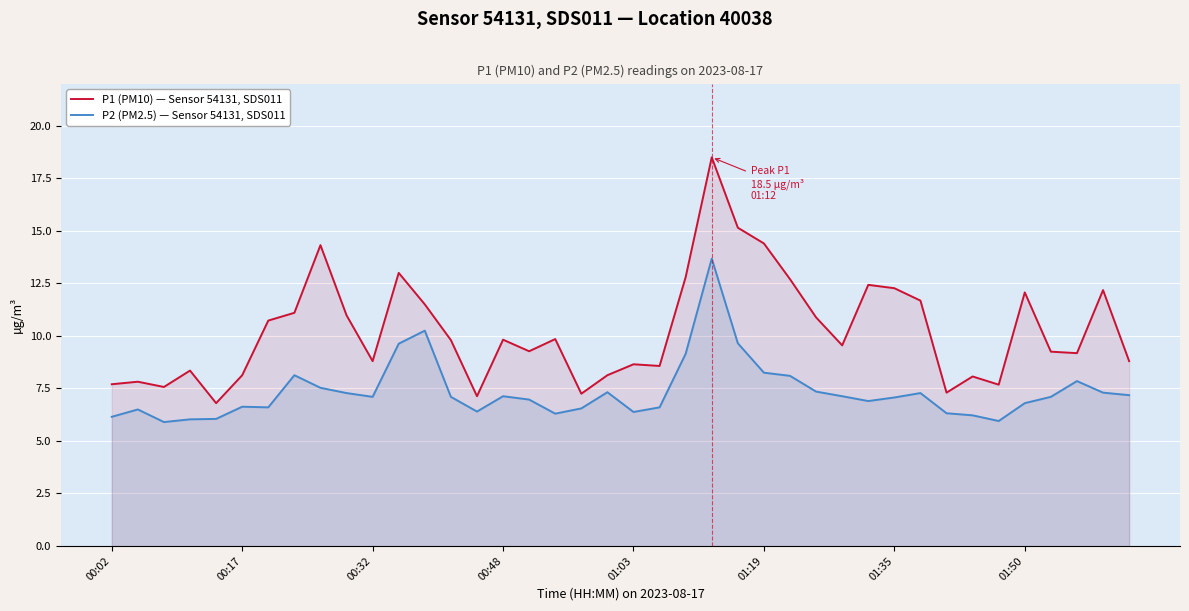

What is the difference between the P2 (PM2.5) — Sensor 54131, SDS011 values at 33 and 12?

4.0